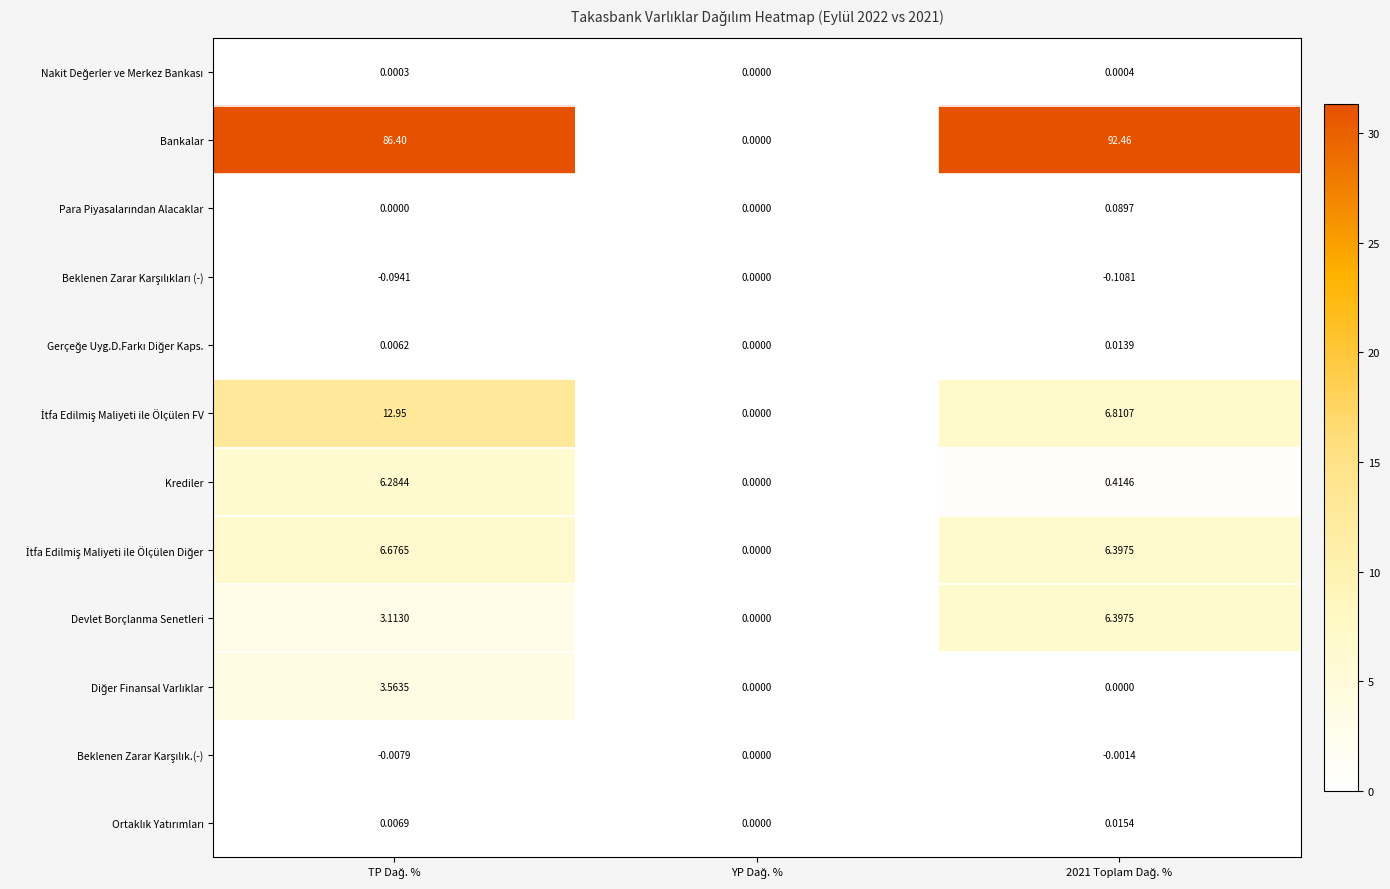

Which series has the largest range (max minus min)?

Bankalar